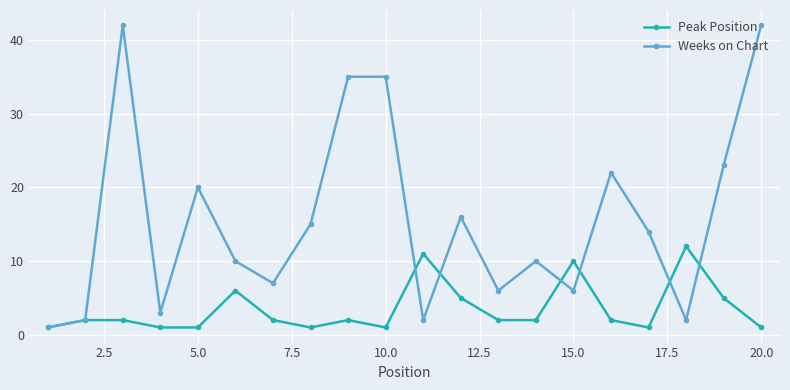

Which series has the largest total across all categories?

Weeks on Chart